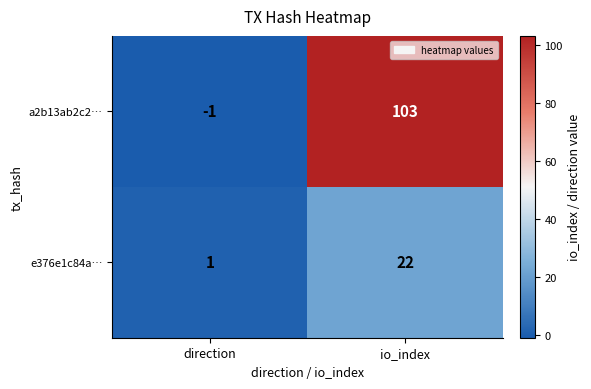

Reading left to right, what are all the values shown in this chart?

a2b13ab2c2…: direction=-1	io_index=103
e376e1c84a…: direction=1	io_index=22